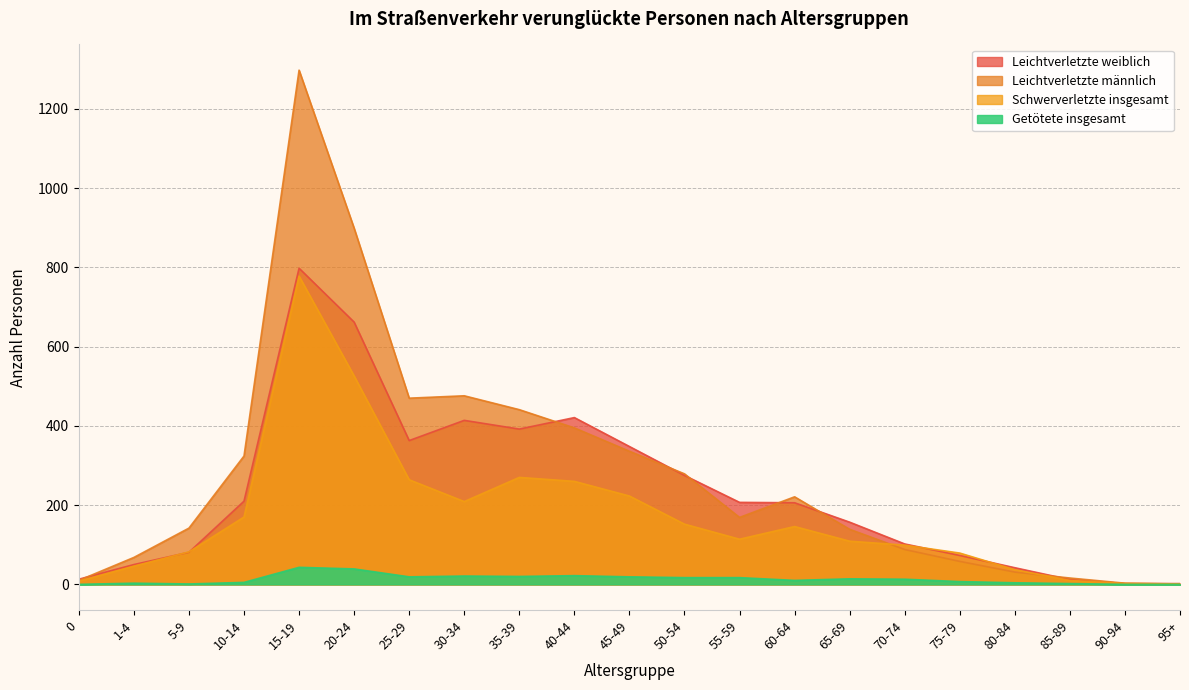

True or false: Getötete insgesamt and Leichtverletzte weiblich intersect in this chart.

False